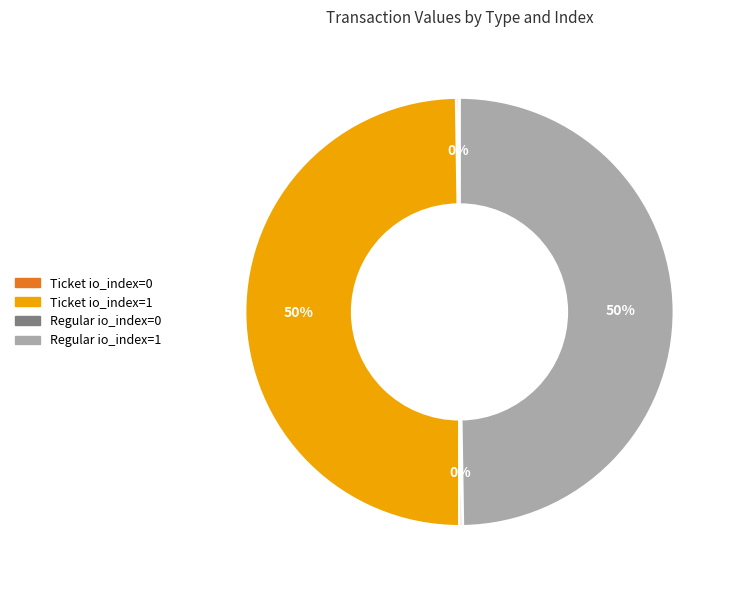

To the nearest percent, what is the difference between the largest and smallest slice percentages?

50%